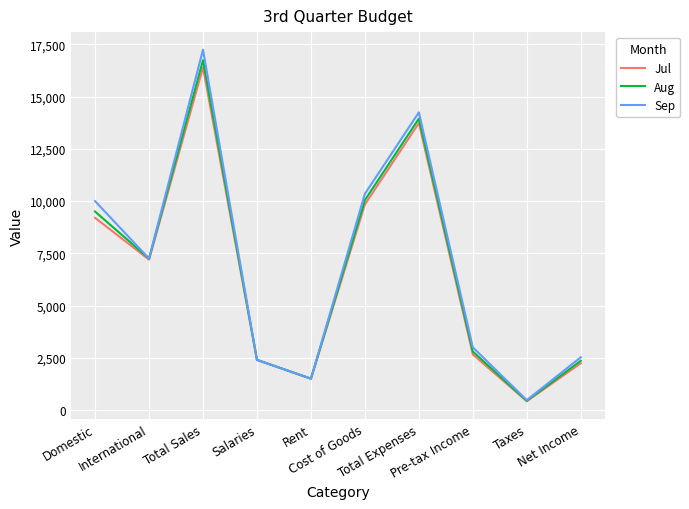

What is the difference between the Jul values at Pre-tax Income and Domestic?

6540.0